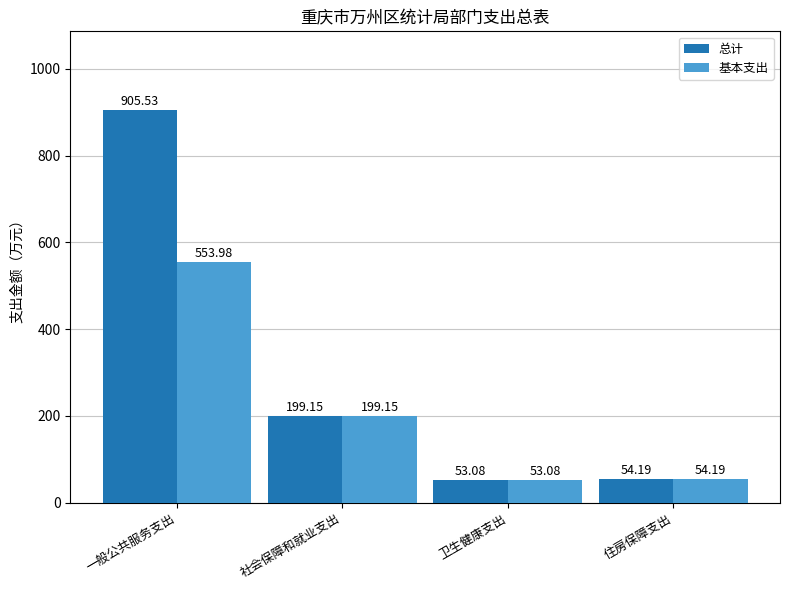

Which category has the highest value in the 基本支出 series?

一般公共服务支出